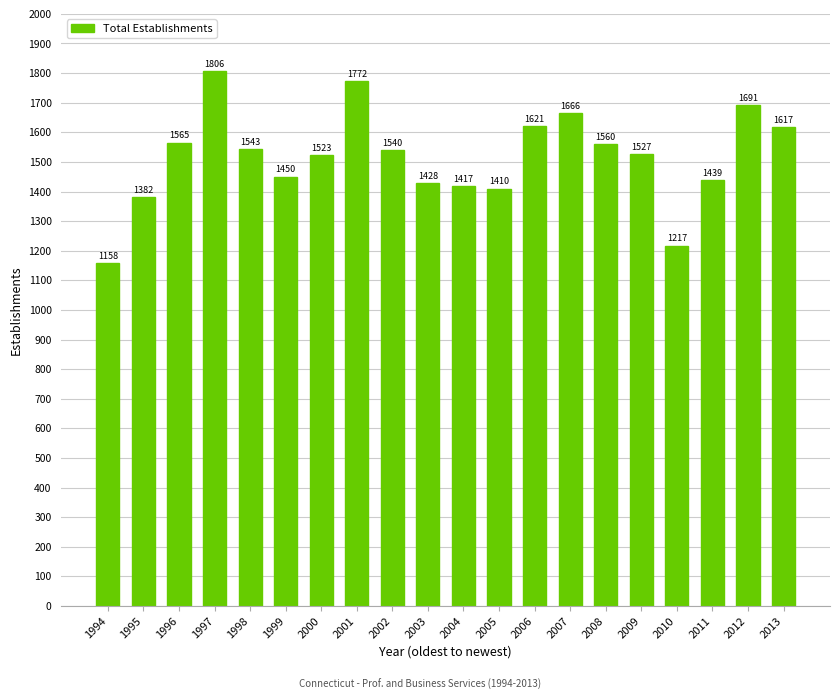

Where is the data nearest to the value 1482?

1999